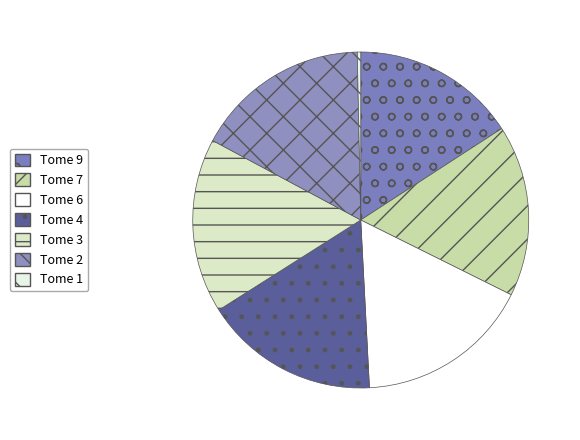

Which category has the smallest portion of the pie?

Tome 1